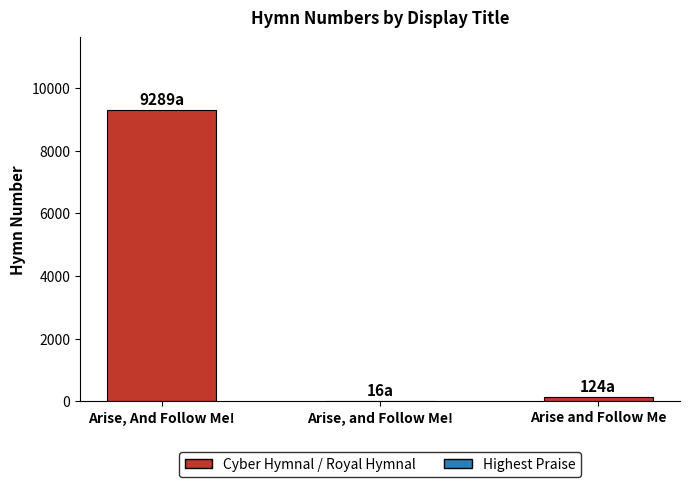

What is the difference between the values at Arise and Follow Me and Arise, And Follow Me!?

9165